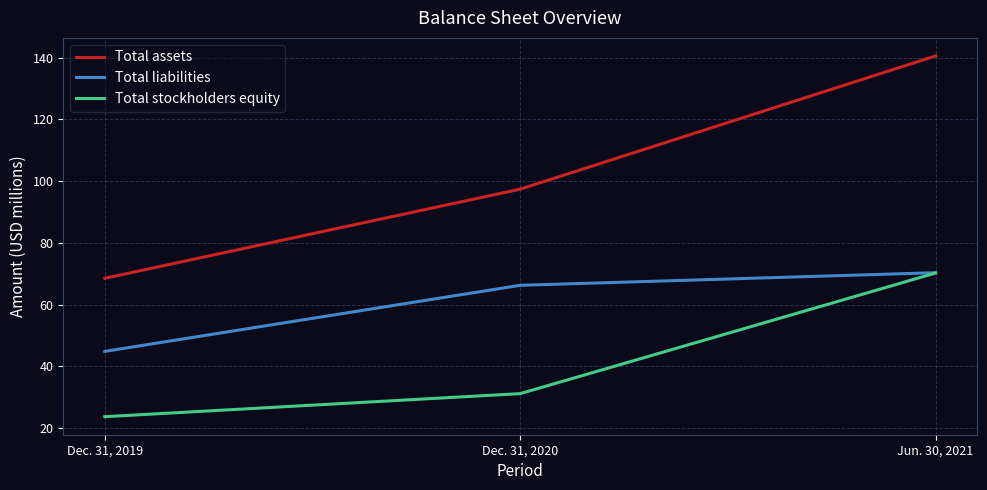

Reading left to right, list all the values displayed in this chart.

Total assets: 68.5	97.4	140.6
Total liabilities: 44.8	66.3	70.3
Total stockholders equity: 23.7	31.2	70.2